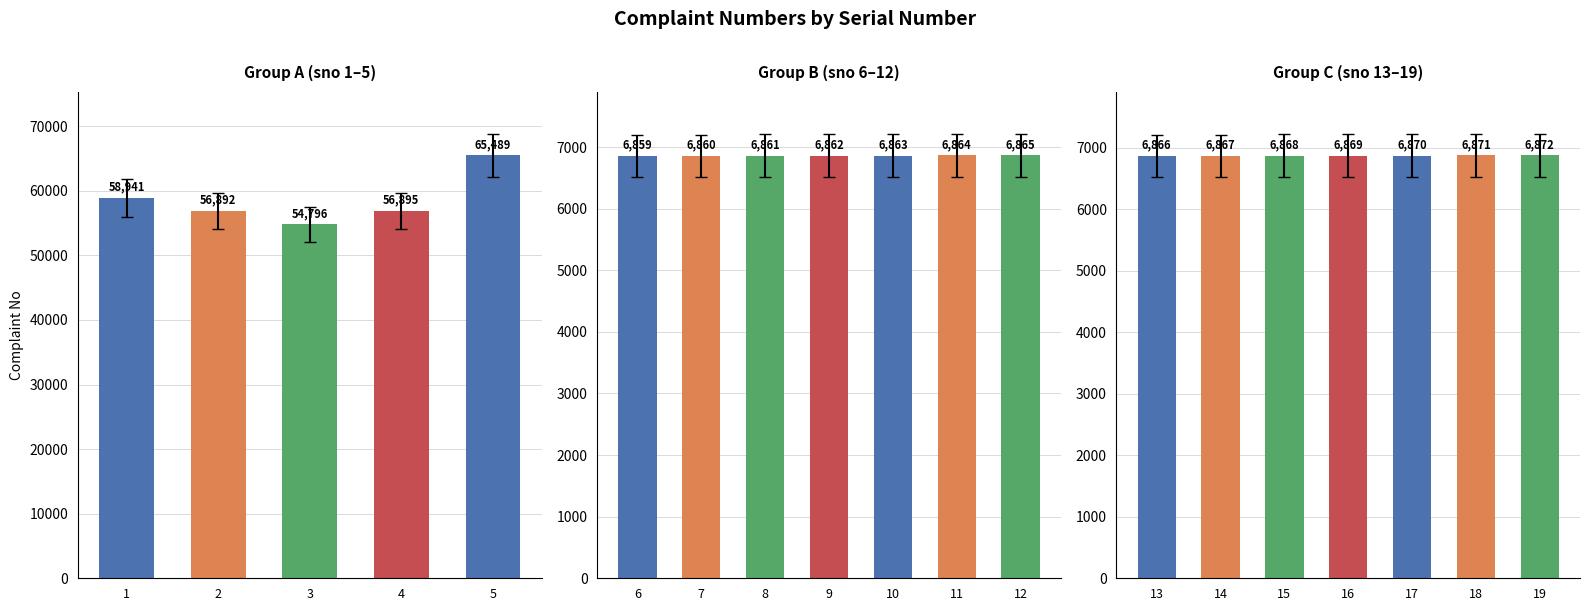

True or false: Complaint no has a value of 6866 at 13.

True